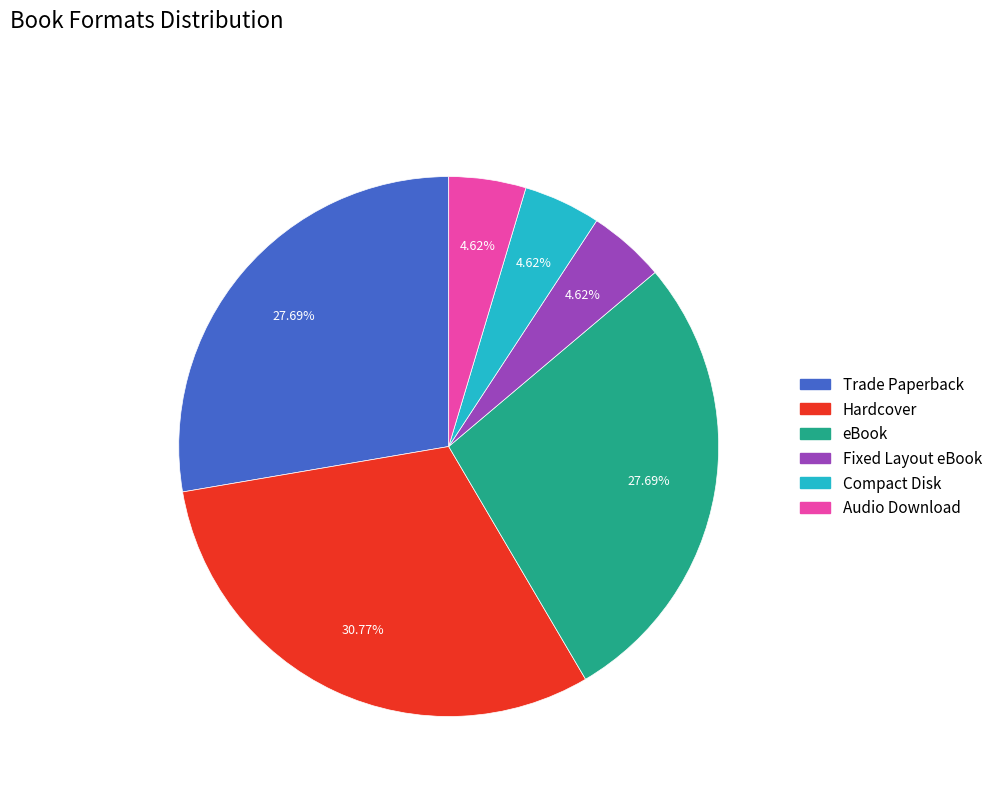

What is the total percentage of Trade Paperback and eBook?

55.4%